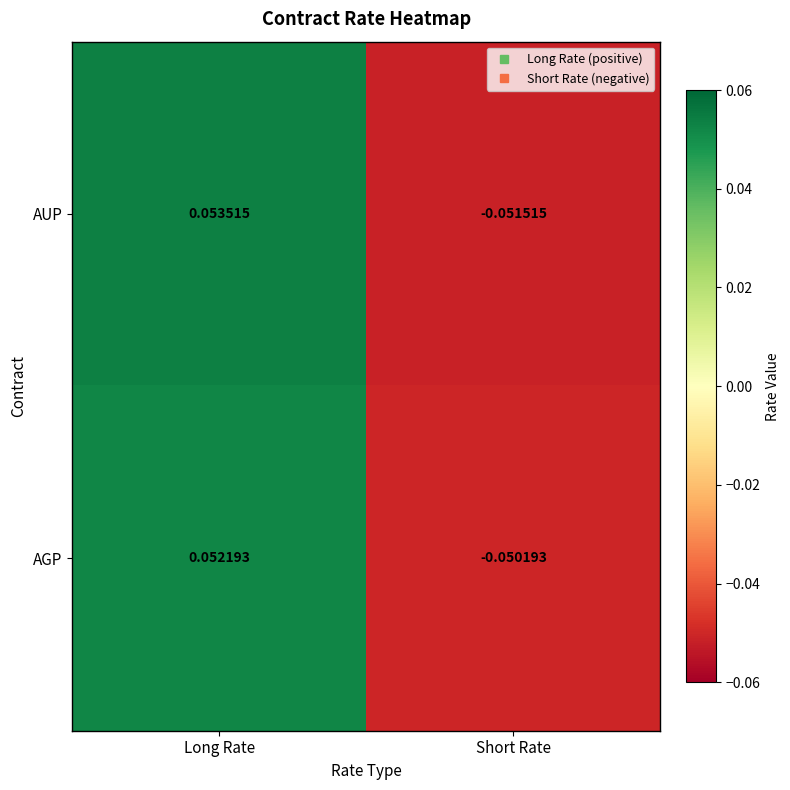

At Long Rate, list the series in order from smallest to largest.

AGP, AUP